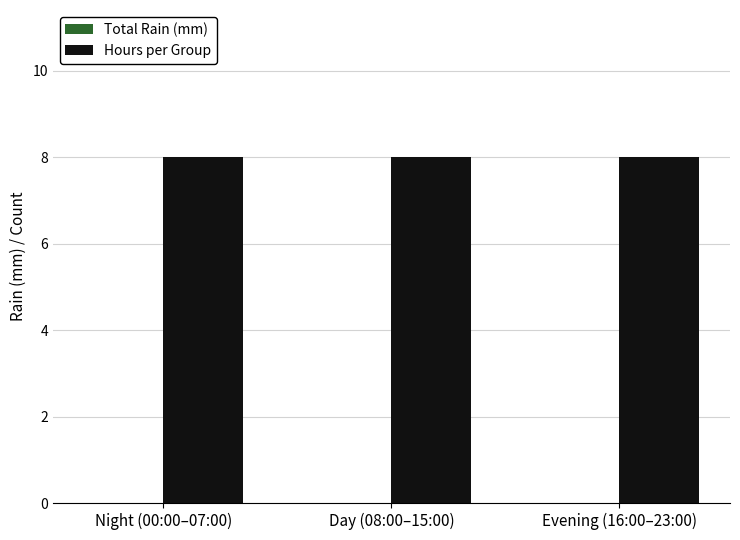

At Night (00:00–07:00), list the series in order from smallest to largest.

Total Rain (mm), Hours per Group